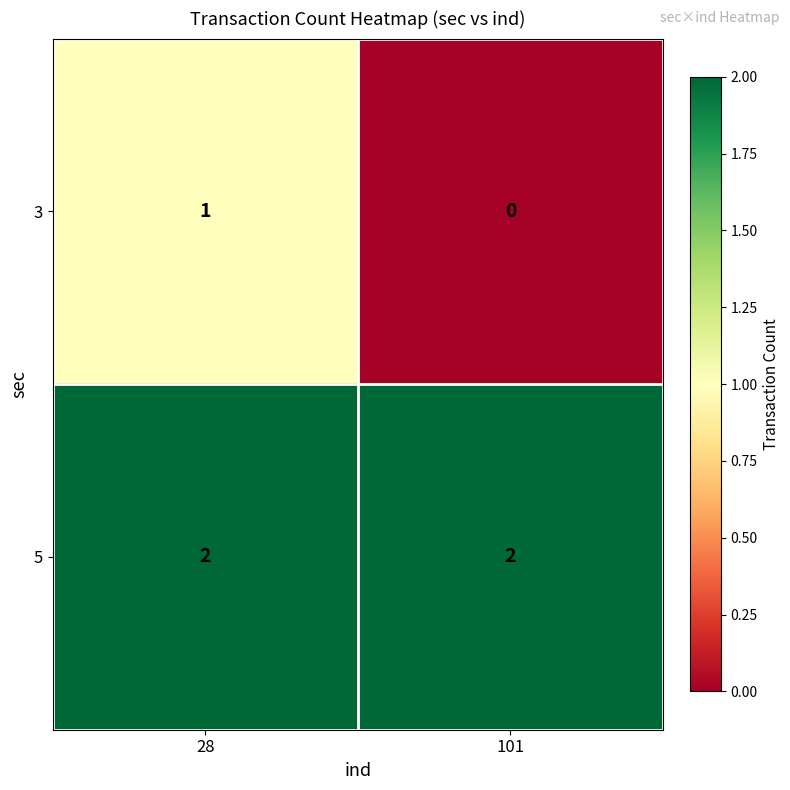

How many data points does each series have?

2